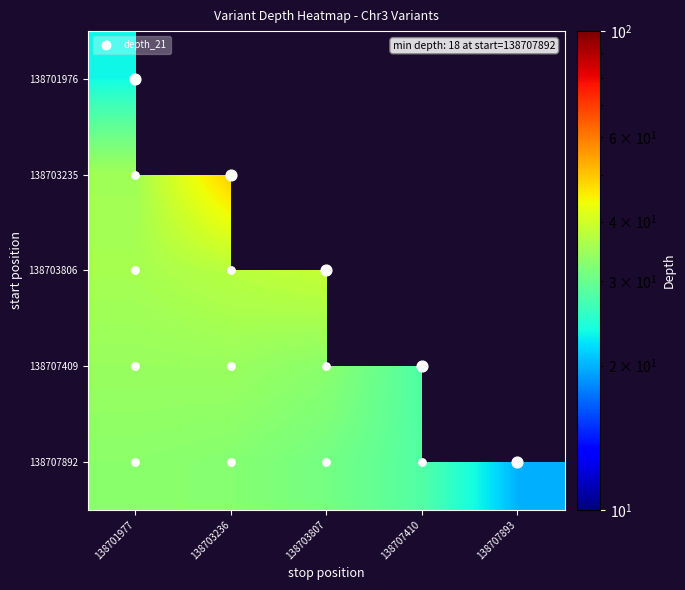

Where is 138701976 nearest to the value 23?

138701977